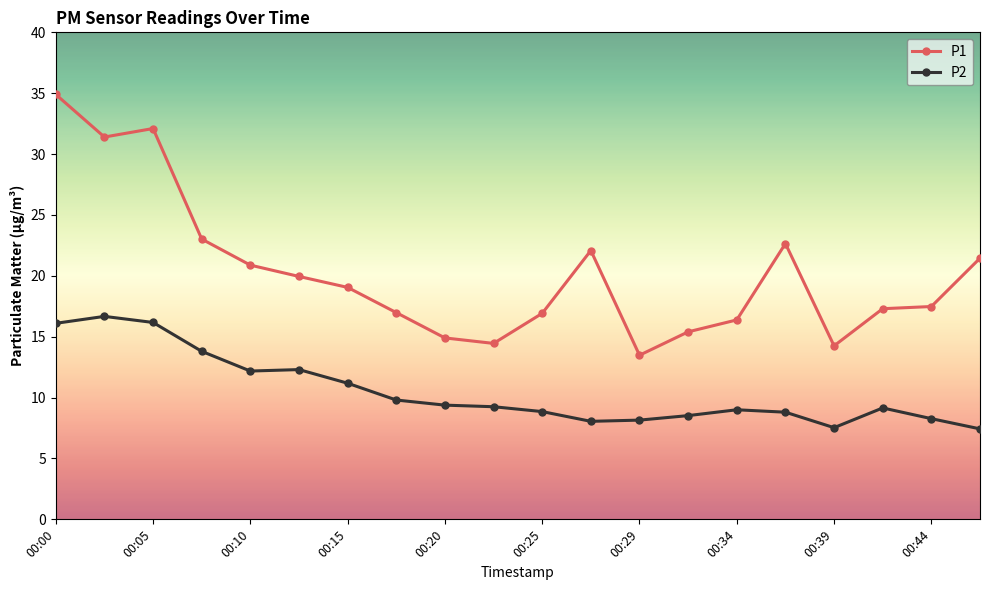

Which series has the widest spread of values?

P1